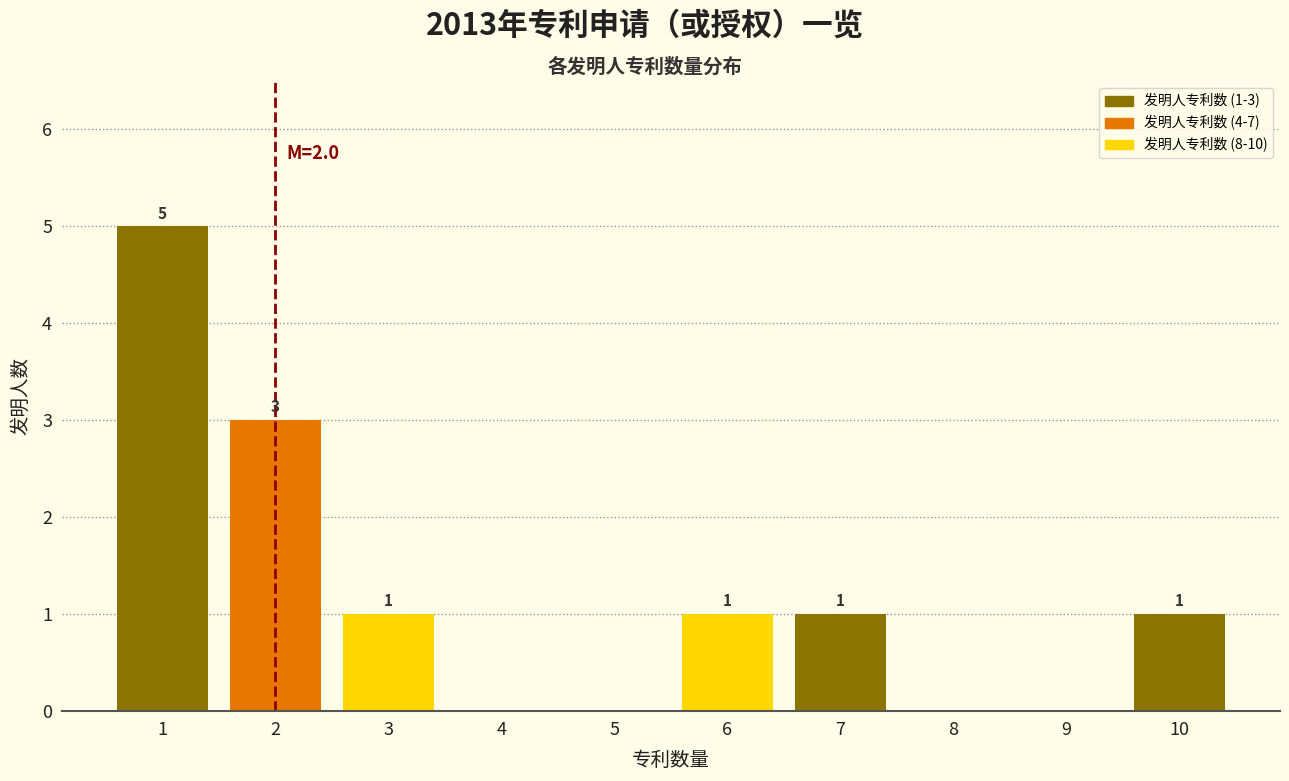

Reading left to right, extract all data points from this chart.

1=5	2=3	3=1	4=0	5=0	6=1	7=1	8=0	9=0	10=1